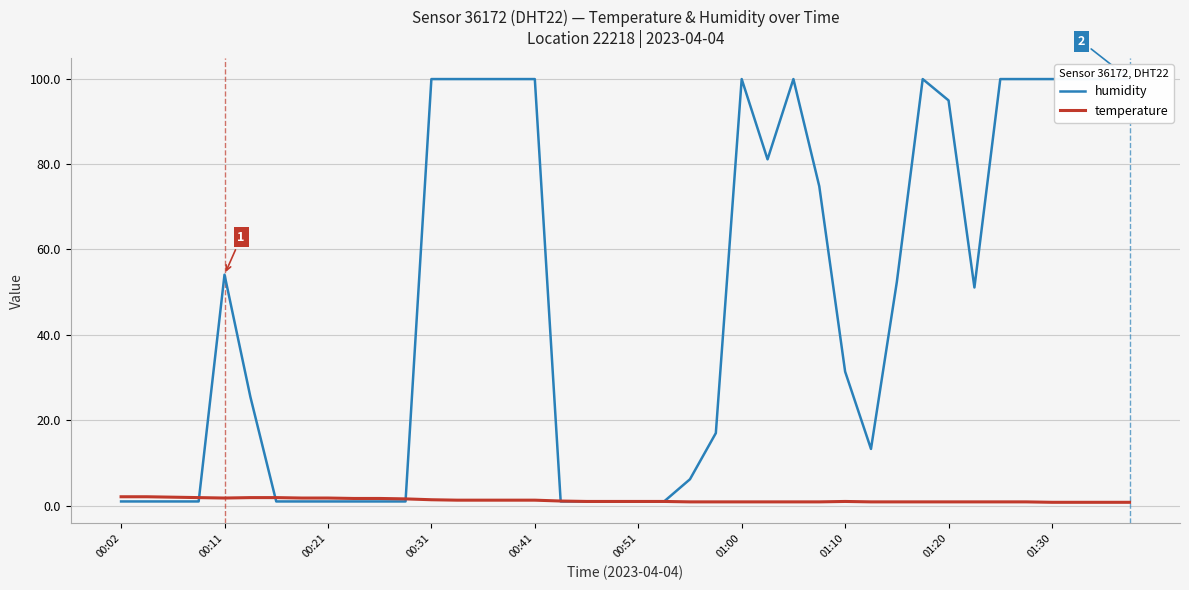

Reading left to right, what are all the values shown in this chart?

humidity: 1.0	1.0	1.0	1.0	54.1	25.5	1.0	1.0	1.0	1.0	1.0	1.0	99.9	99.9	99.9	99.9	99.9	1.0	1.0	1.0	1.0	1.0	6.2	17.0	99.9	81.1	99.9	74.8	31.4	13.3	52.4	99.9	94.9	51.1	99.9	99.9	99.9	99.9	99.9	99.9
temperature: 2.1	2.1	2.0	1.9	1.8	1.9	1.9	1.8	1.8	1.7	1.7	1.6	1.4	1.3	1.3	1.3	1.3	1.1	1.0	1.0	1.0	1.0	0.9	0.9	0.9	0.9	0.9	0.9	1.0	0.9	0.9	0.9	0.9	0.9	0.9	0.9	0.8	0.8	0.8	0.8